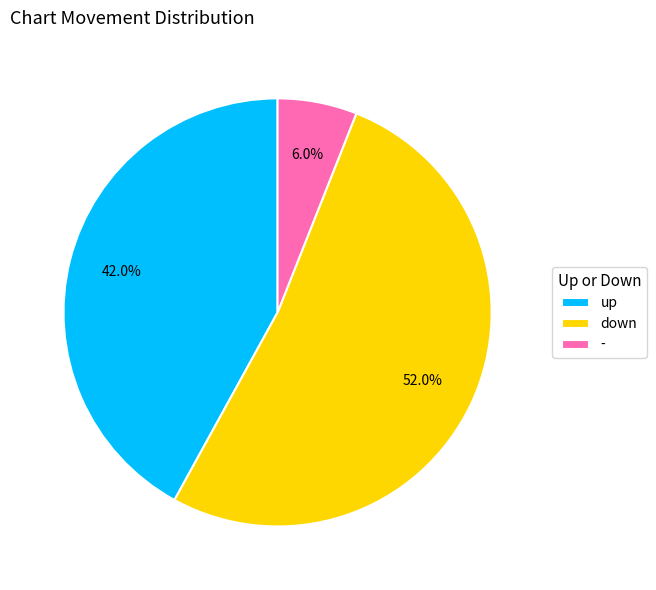

Is there a majority slice in this chart?

Yes